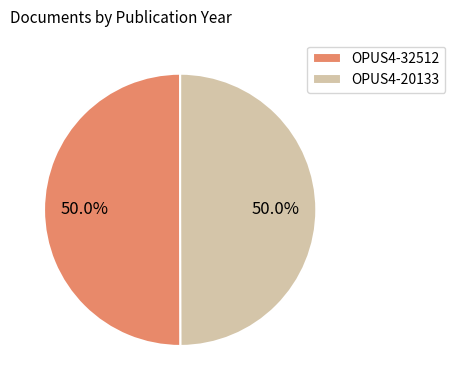

Combined, what portion of the pie is OPUS4-20133 and OPUS4-32512?

100.0%